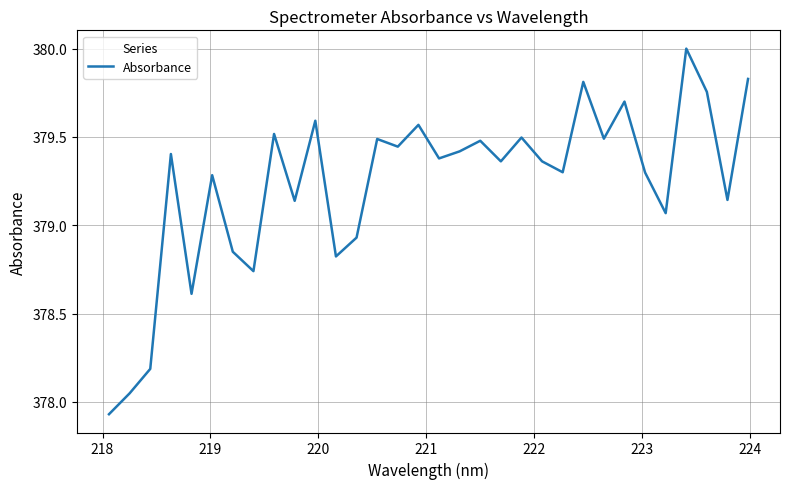

What is the greatest value displayed?

380.0